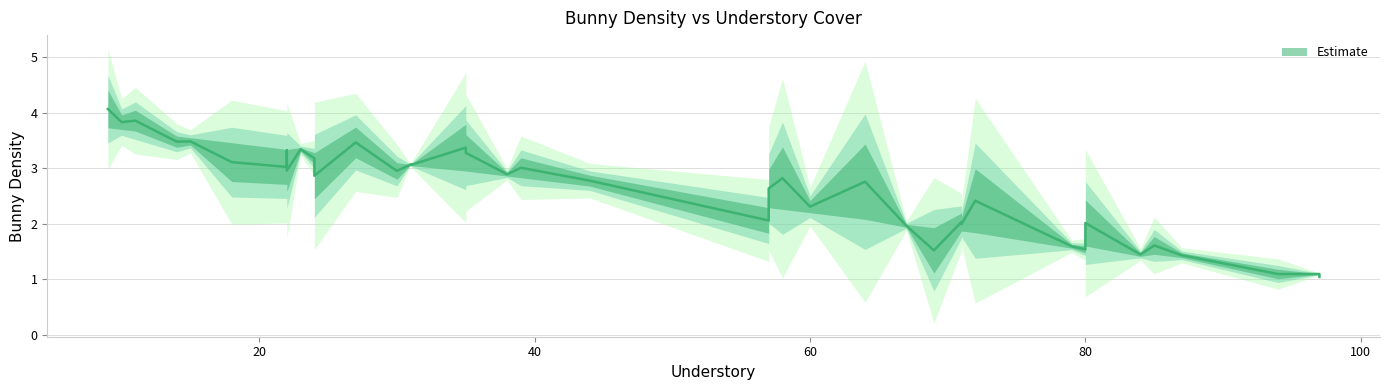

True or false: Error and BunnyDens_upper cross at least once.

False